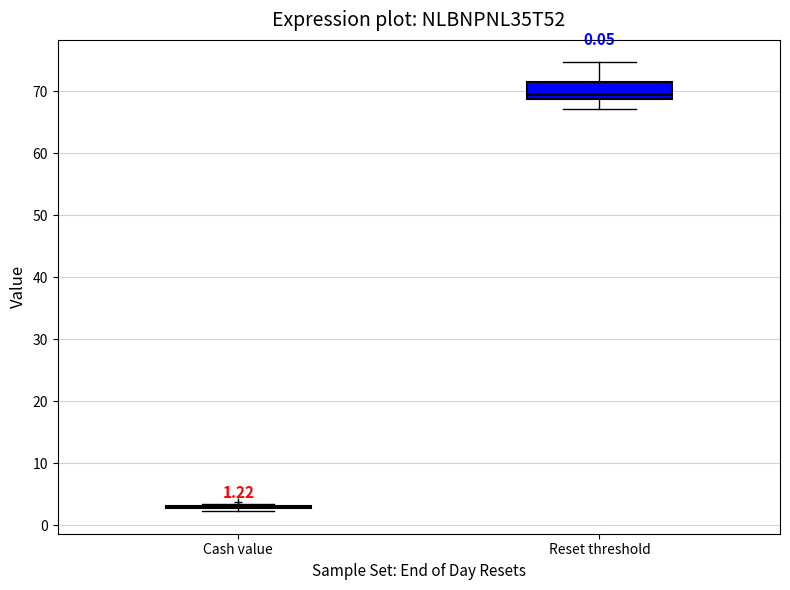

Which box is the tallest, from its lower edge to its upper edge?

Reset threshold